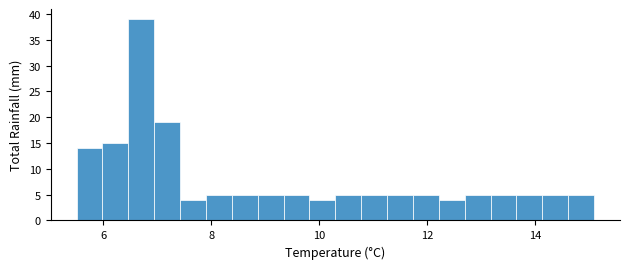

Around what value on the x-axis is the tallest bar? Give the approximate position of its centre, as read against the axis.

6.8